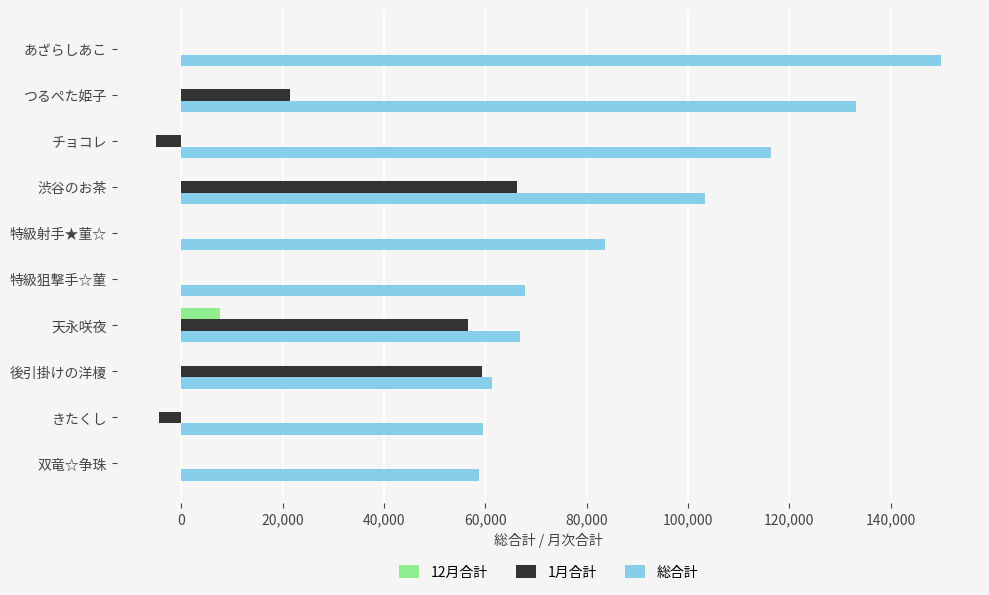

At which label is 総合計 closest to 104300?

渋谷のお茶